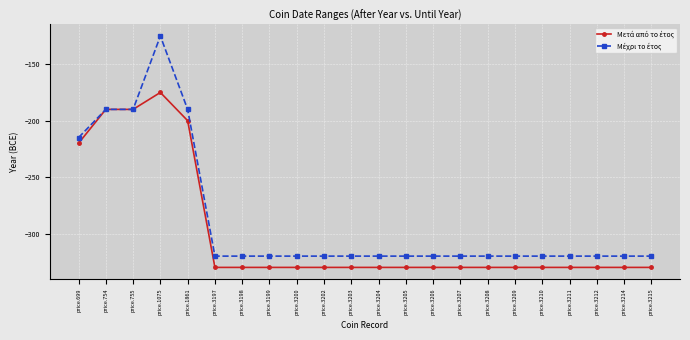

At which category is the sum across all series the highest?

price.1075